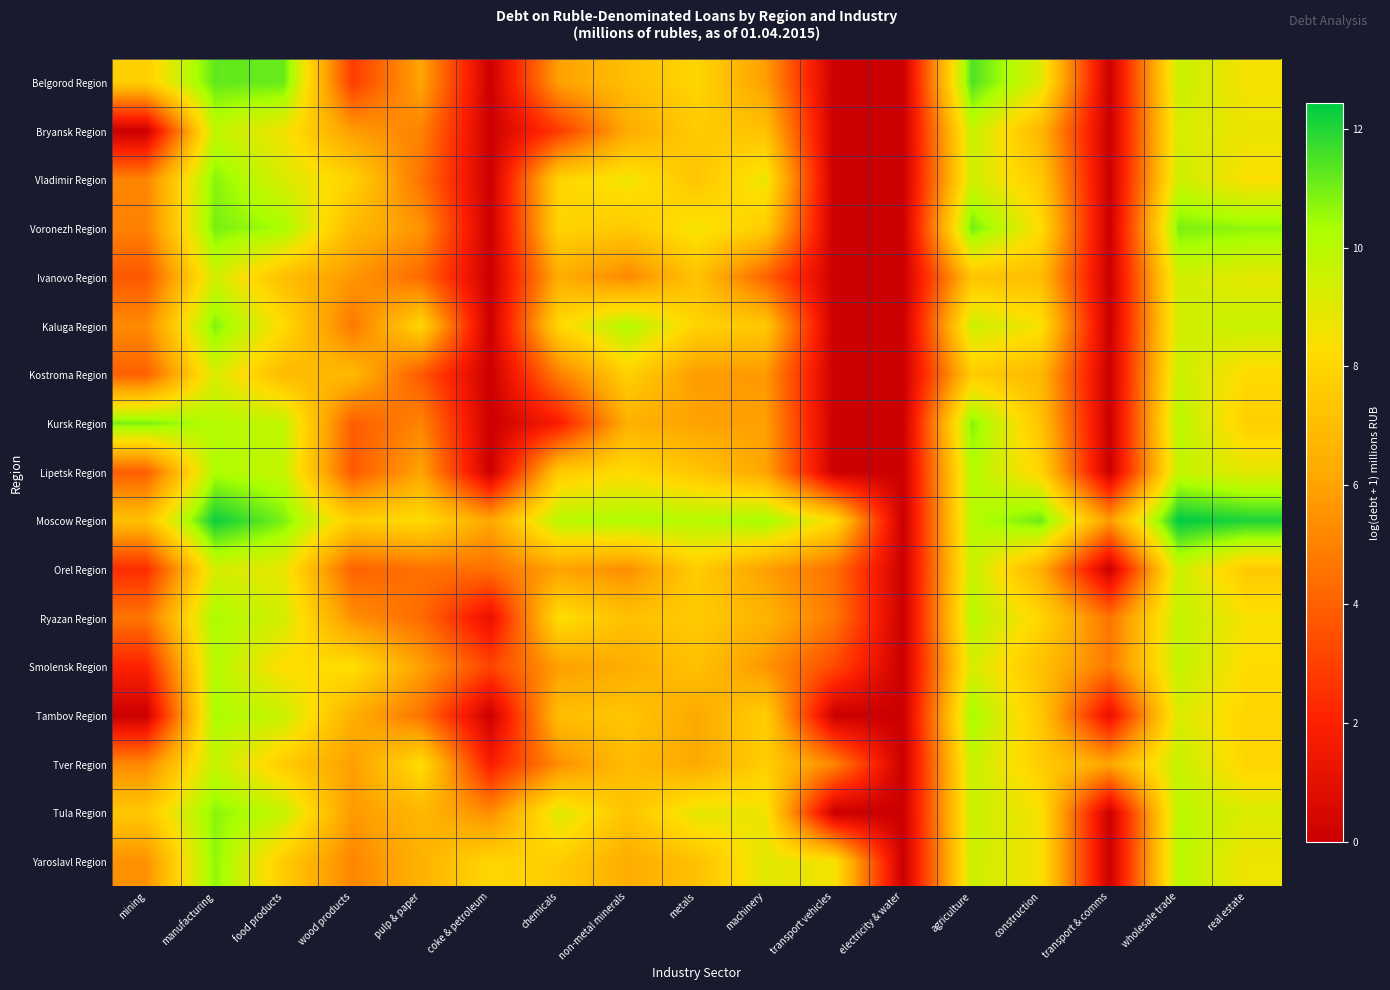

At which category is the sum across all series the highest?

manufacturing